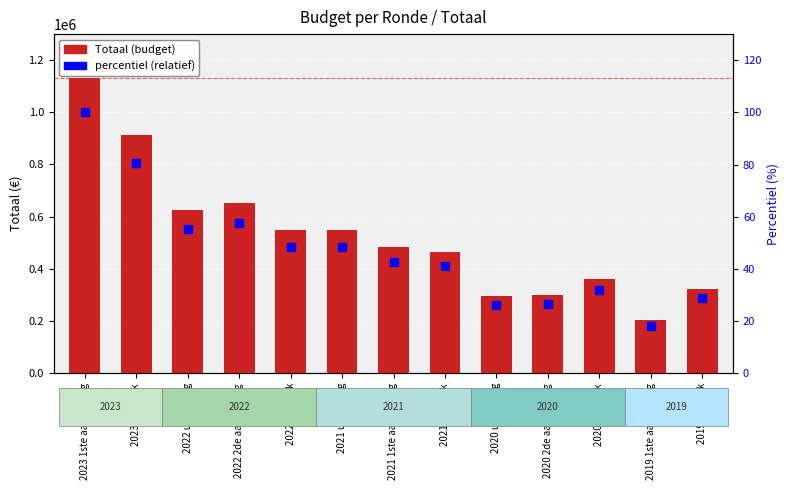

What are all the series names shown in the legend?

Totaal (budget), percentiel (relatief)